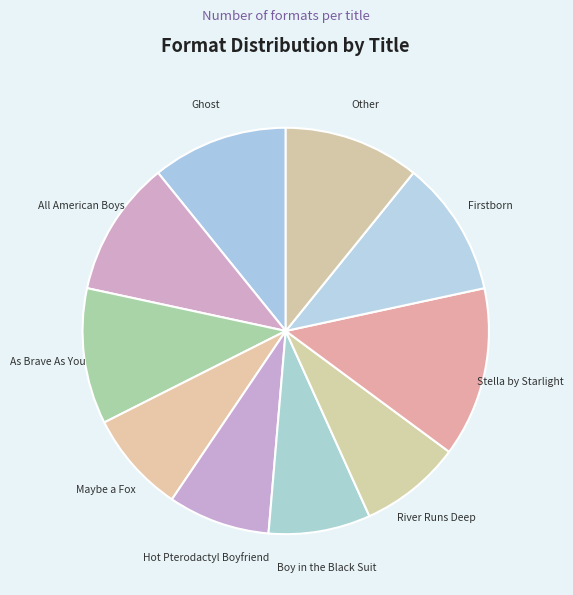

True or false: River Runs Deep accounts for 8% of the total.

True